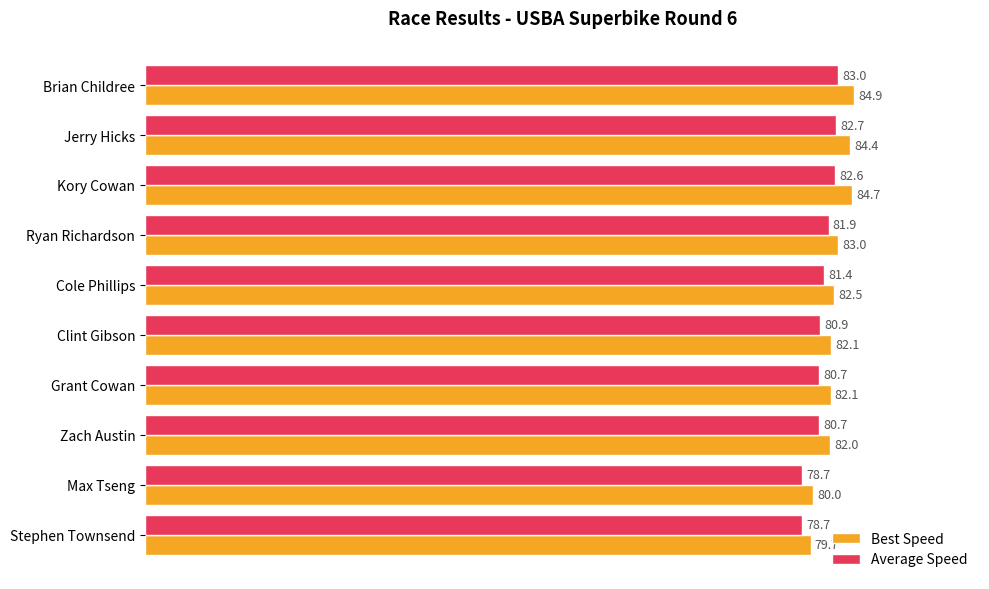

Which series has the widest spread of values?

Best Speed